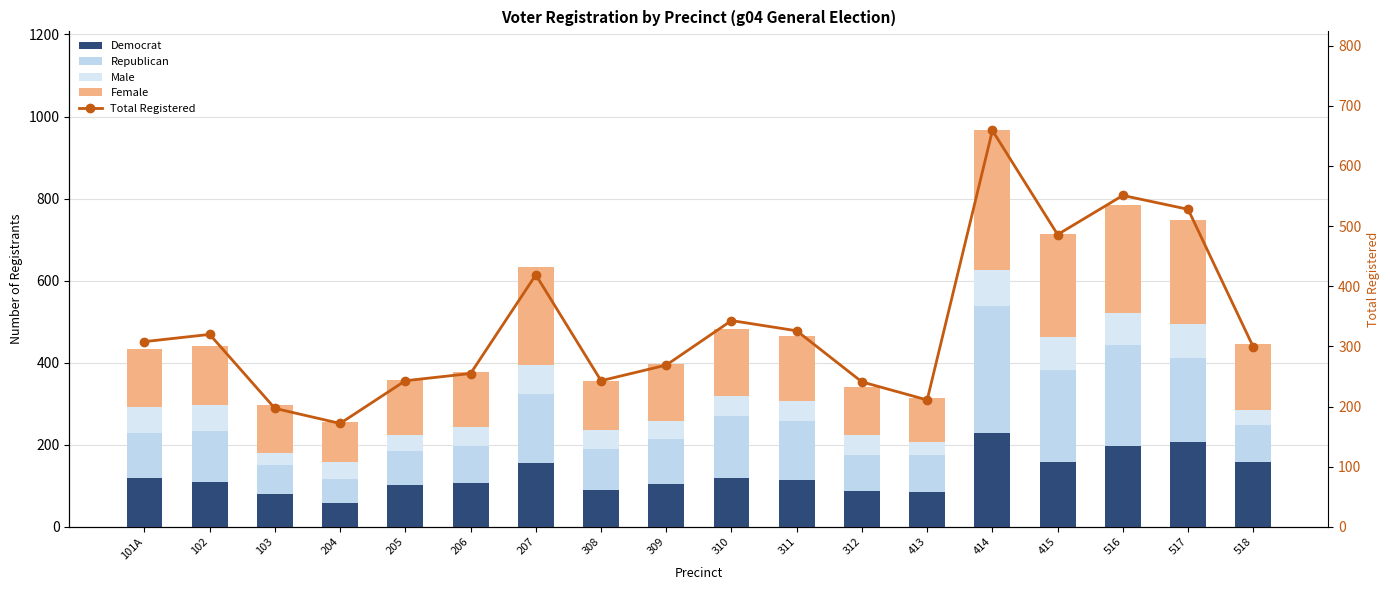

What position from the left is 101A?

1